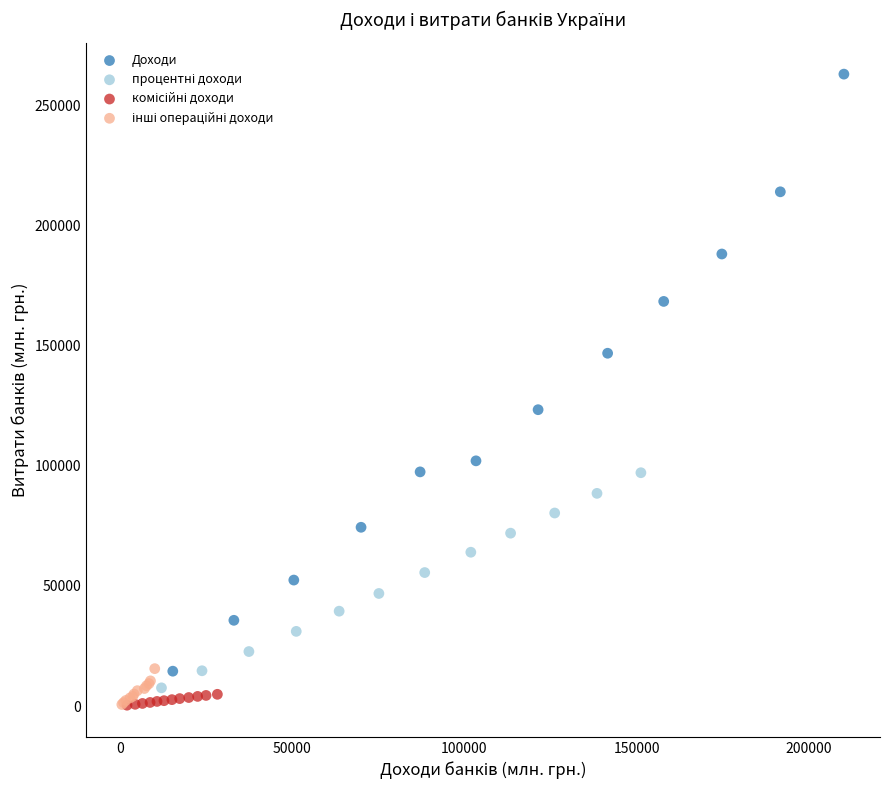

Which series contains the highest Y value?

Доходи